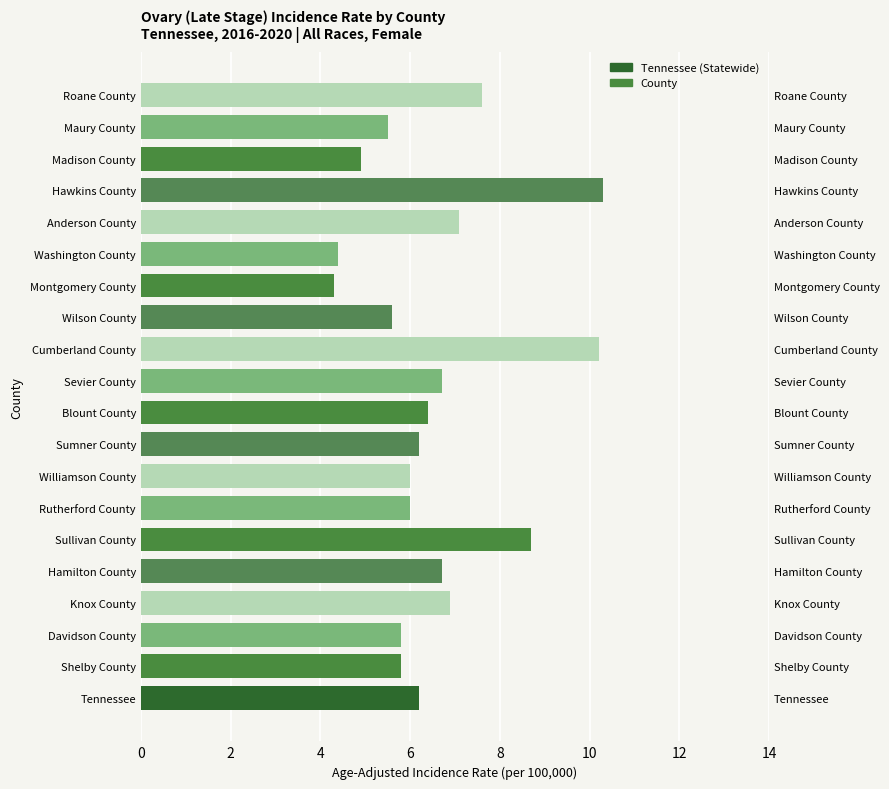

What is the difference between the maximum and minimum values?

6.0